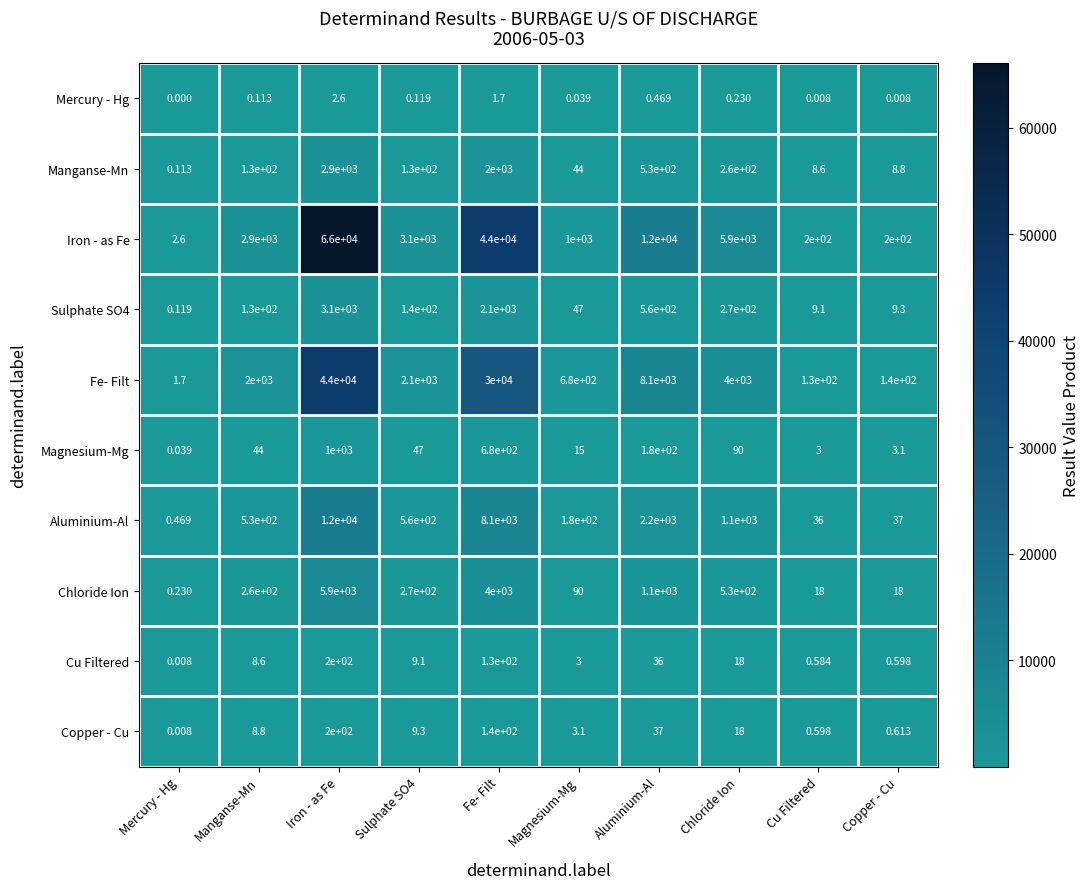

Which series changed the most between Manganse-Mn and Cu Filtered?

Iron - as Fe